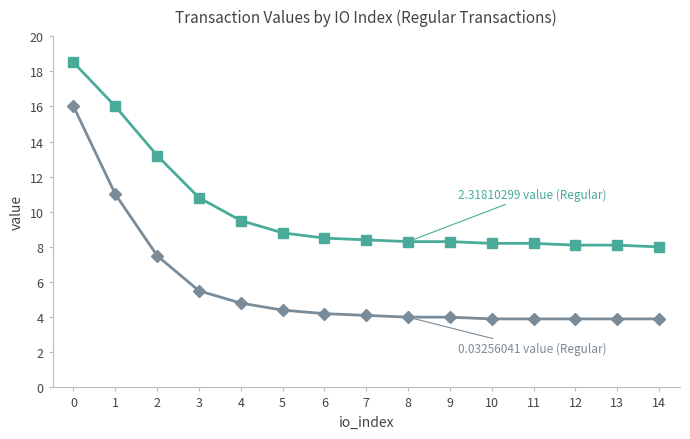

What is the smallest value displayed?

3.9